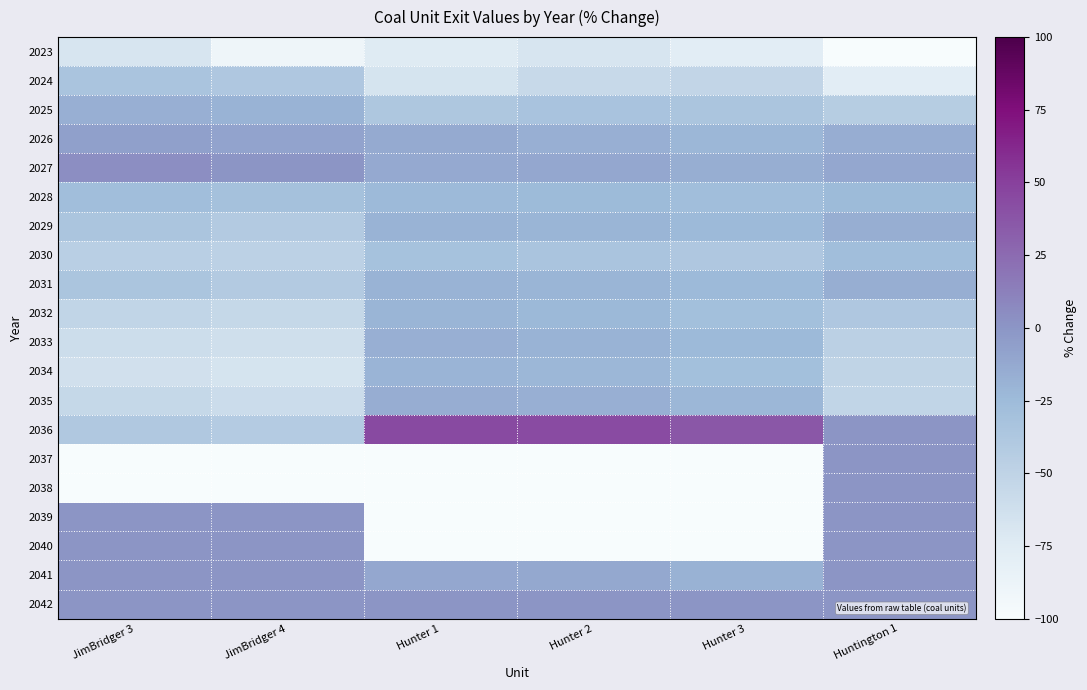

Reading right to left, transcribe all the data shown in this chart.

2023: Huntington 1=-100	Hunter 3=-78	Hunter 2=-68	Hunter 1=-75	JimBridger 4=-90	JimBridger 3=-68
2024: Huntington 1=-78	Hunter 3=-53	Hunter 2=-56	Hunter 1=-67	JimBridger 4=-38	JimBridger 3=-34
2025: Huntington 1=-43	Hunter 3=-35	Hunter 2=-33	Hunter 1=-37	JimBridger 4=-19	JimBridger 3=-17
2026: Huntington 1=-15	Hunter 3=-22	Hunter 2=-17	Hunter 1=-14	JimBridger 4=-9	JimBridger 3=-7
2027: Huntington 1=-11	Hunter 3=-16	Hunter 2=-11	Hunter 1=-13	JimBridger 4=0	JimBridger 3=4
2028: Huntington 1=-25	Hunter 3=-28	Hunter 2=-25	Hunter 1=-24	JimBridger 4=-31	JimBridger 3=-28
2029: Huntington 1=-16	Hunter 3=-24	Hunter 2=-21	Hunter 1=-19	JimBridger 4=-41	JimBridger 3=-35
2030: Huntington 1=-28	Hunter 3=-38	Hunter 2=-34	Hunter 1=-32	JimBridger 4=-48	JimBridger 3=-46
2031: Huntington 1=-16	Hunter 3=-24	Hunter 2=-21	Hunter 1=-19	JimBridger 4=-41	JimBridger 3=-35
2032: Huntington 1=-38	Hunter 3=-29	Hunter 2=-23	Hunter 1=-21	JimBridger 4=-55	JimBridger 3=-52
2033: Huntington 1=-47	Hunter 3=-24	Hunter 2=-19	Hunter 1=-17	JimBridger 4=-62	JimBridger 3=-60
2034: Huntington 1=-51	Hunter 3=-29	Hunter 2=-22	Hunter 1=-20	JimBridger 4=-67	JimBridger 3=-64
2035: Huntington 1=-52	Hunter 3=-22	Hunter 2=-17	Hunter 1=-15	JimBridger 4=-59	JimBridger 3=-55
2036: Huntington 1=0	Hunter 3=36	Hunter 2=43	Hunter 1=44	JimBridger 4=-42	JimBridger 3=-39
2037: Huntington 1=0	Hunter 3=-100	Hunter 2=-100	Hunter 1=-100	JimBridger 4=-100	JimBridger 3=-100
2038: Huntington 1=0	Hunter 3=-100	Hunter 2=-100	Hunter 1=-100	JimBridger 4=-100	JimBridger 3=-100
2039: Huntington 1=0	Hunter 3=-100	Hunter 2=-100	Hunter 1=-100	JimBridger 4=0	JimBridger 3=0
2040: Huntington 1=0	Hunter 3=-100	Hunter 2=-100	Hunter 1=-100	JimBridger 4=0	JimBridger 3=0
2041: Huntington 1=0	Hunter 3=-18	Hunter 2=-12	Hunter 1=-11	JimBridger 4=0	JimBridger 3=0
2042: Huntington 1=0	Hunter 3=0	Hunter 2=0	Hunter 1=0	JimBridger 4=0	JimBridger 3=0